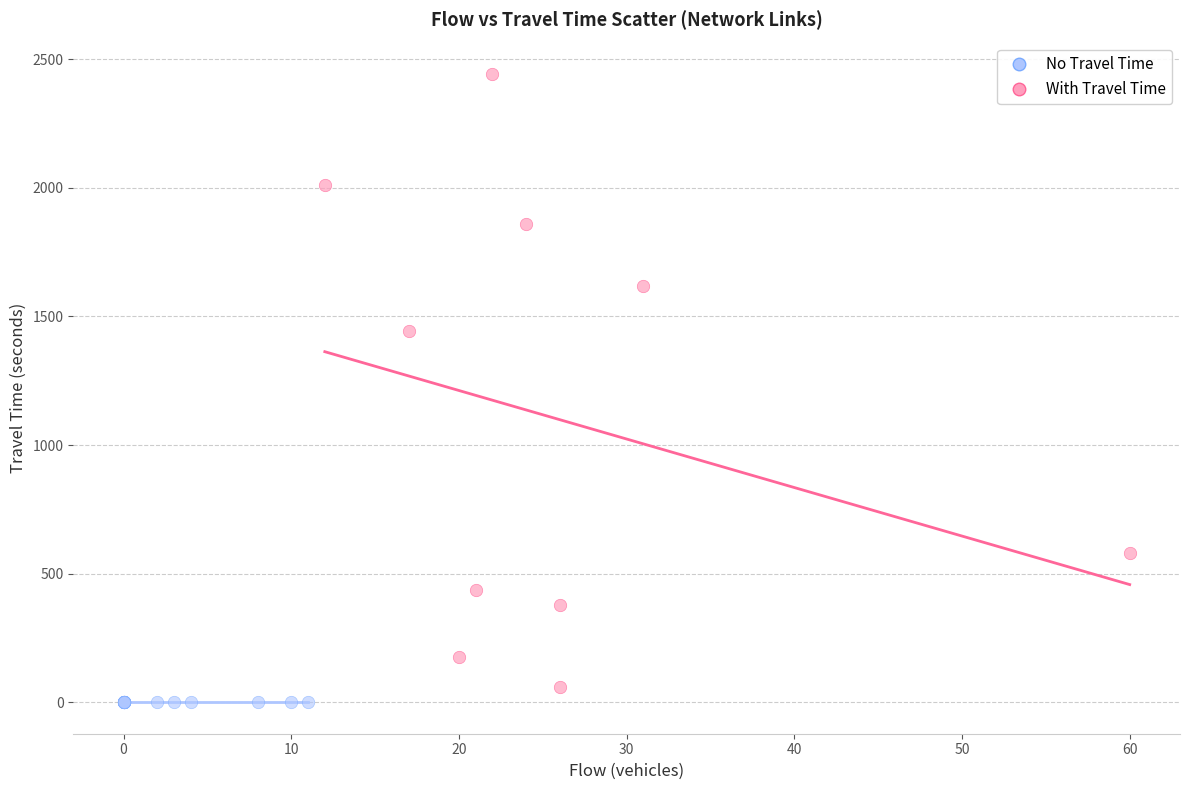

Which series contains the highest Y value?

With Travel Time